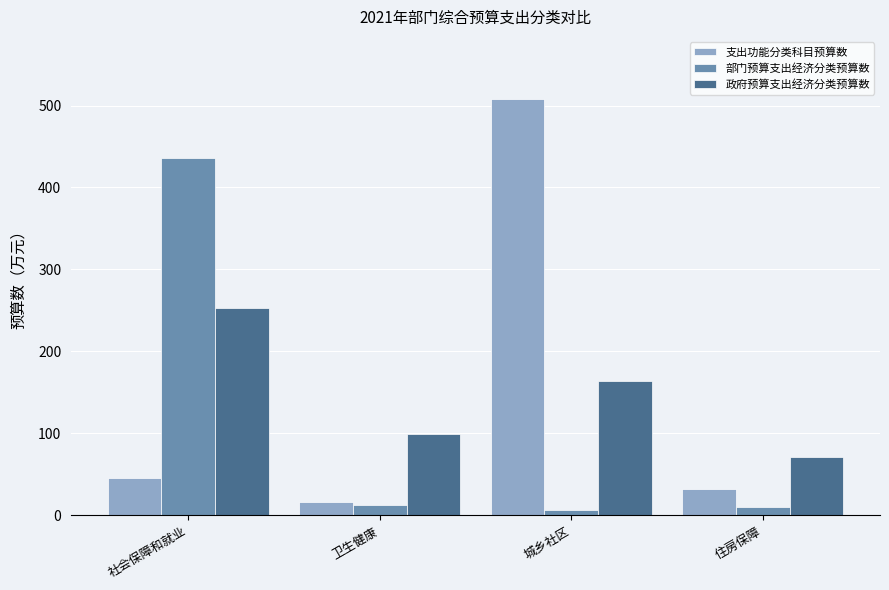

True or false: 政府预算支出经济分类预算数 has a value of 113.0 at 住房保障.

False